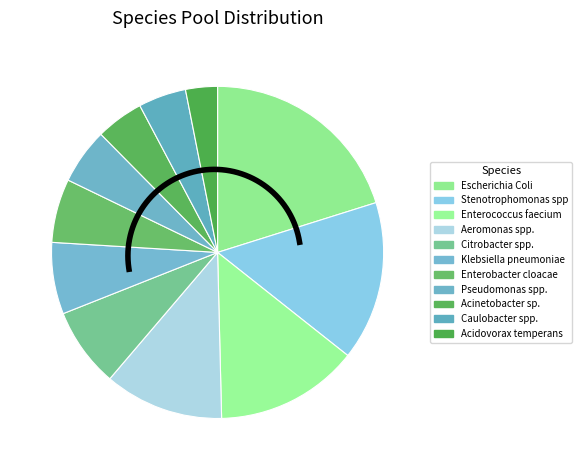

Does Enterococcus faecium represent more than half of the total?

No